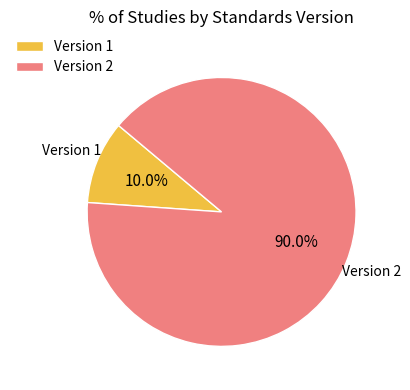

Do Version 1 and Version 2 together represent more than half of the pie?

Yes